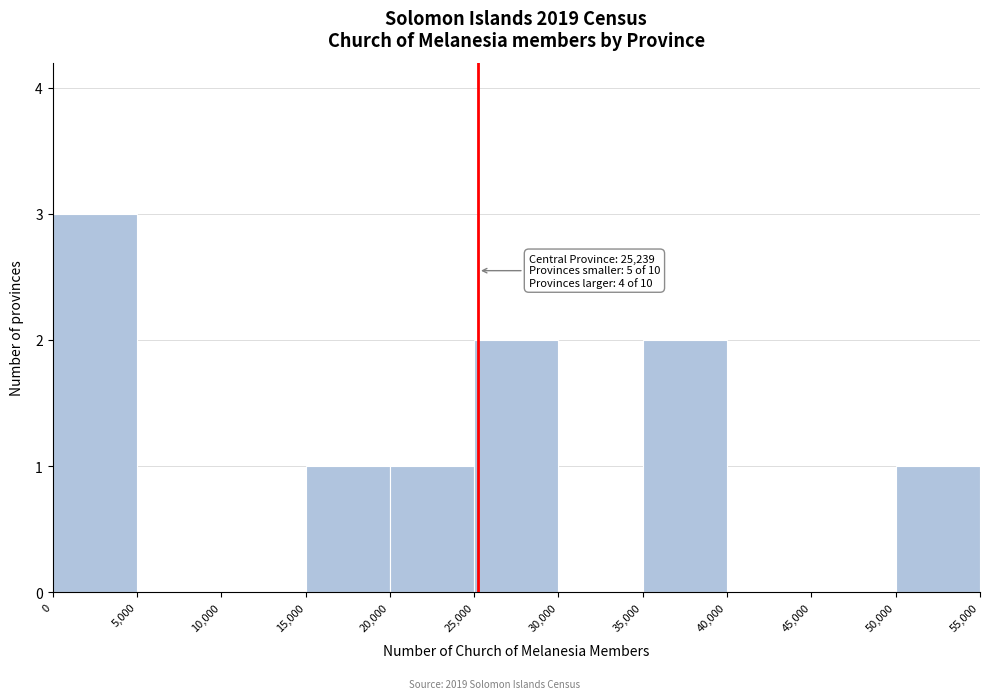

Over which range of the x-axis is the bar tallest?

0 to 5,000